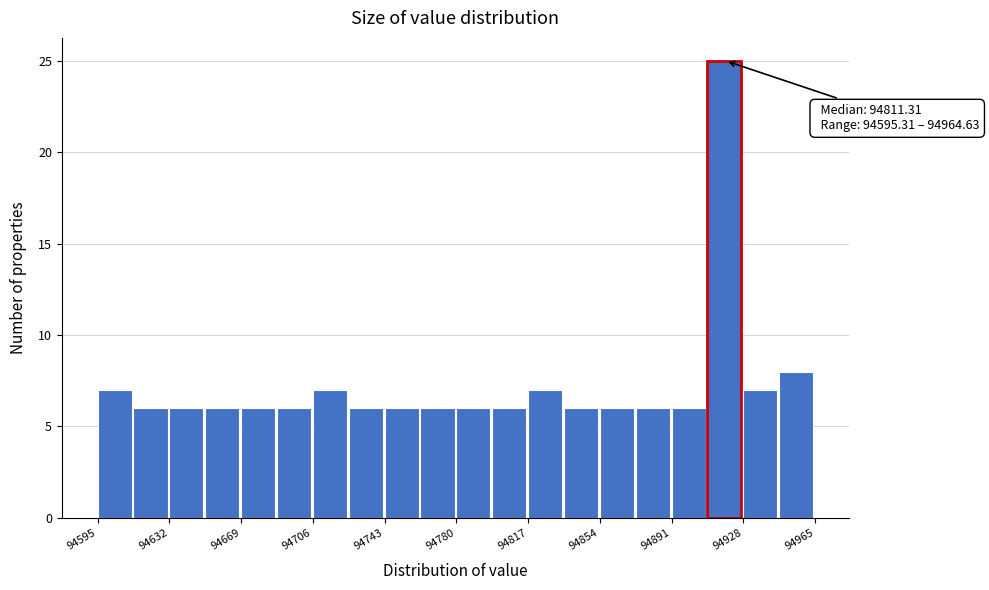

Read against the x-axis, roughly where is the centre of the tallest bar?

94920